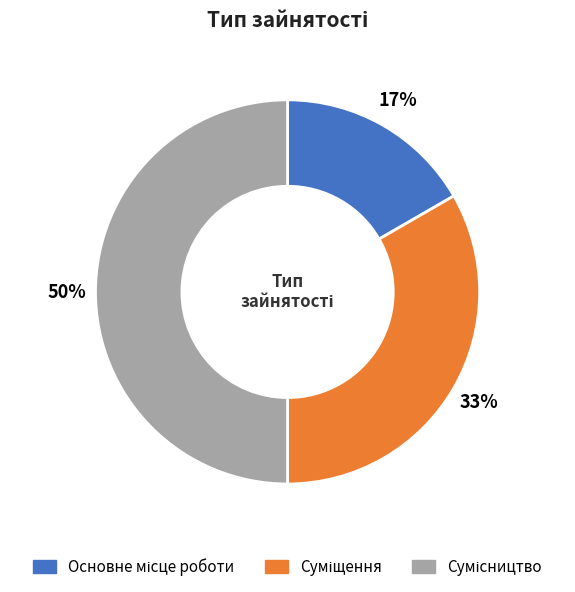

To the nearest percent, what is the difference between the largest and smallest slice percentages?

33%